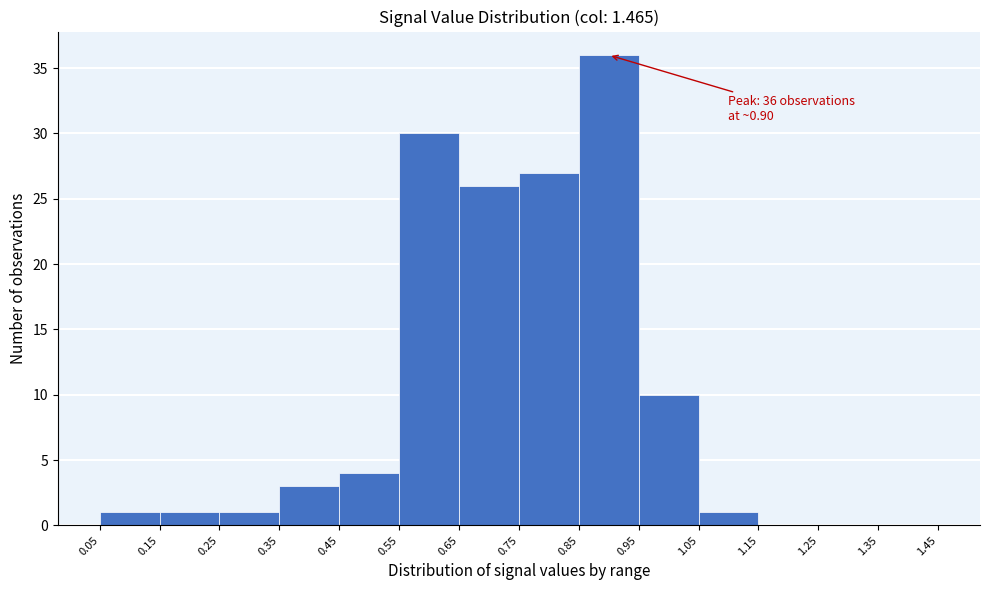

Which range on the x-axis has the tallest bar?

0.85 to 0.95